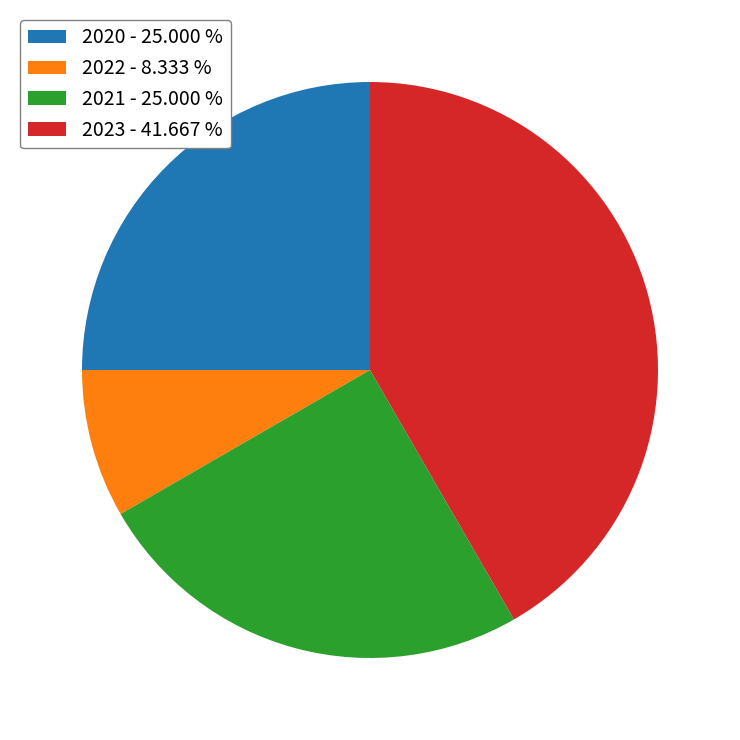

Is 2023 - 41.667 % the majority of the pie?

No